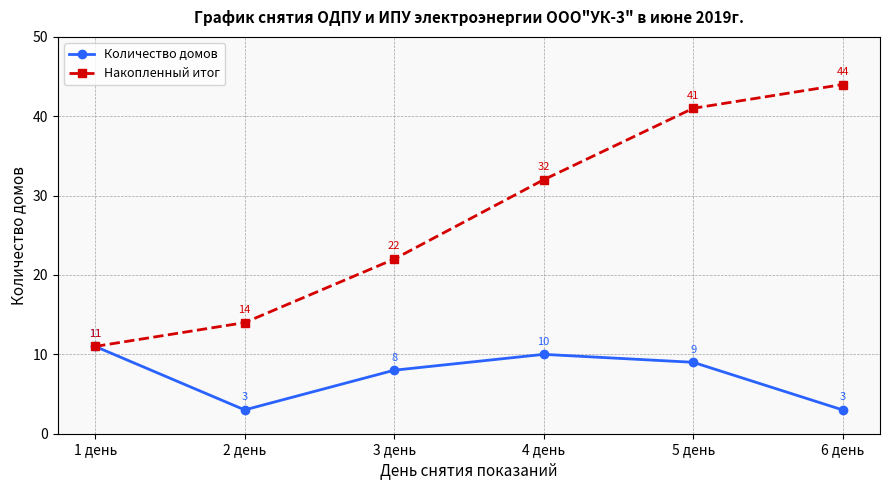

Which series changed the most between 3 день and 6 день?

Накопленный итог